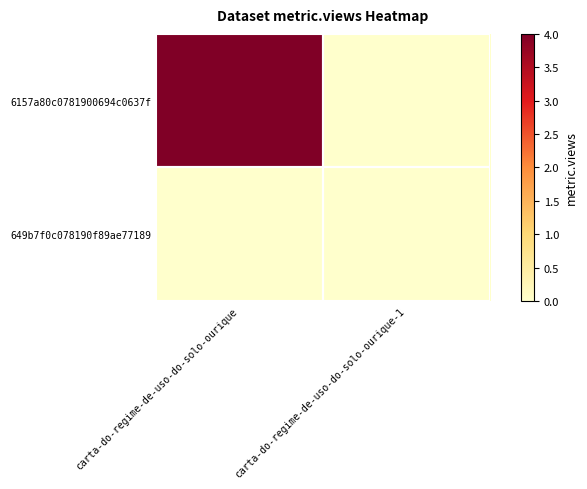

At how many categories does at least one series exceed 1?

1